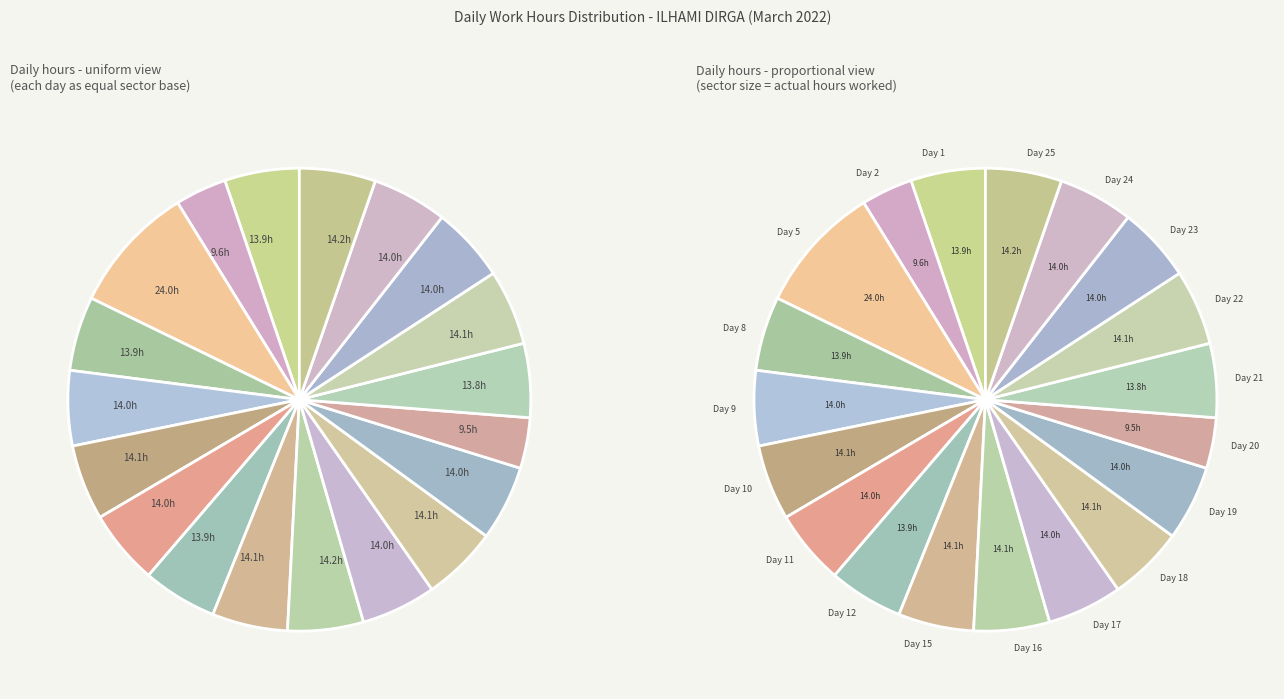

Count the number of slices in the pie.

19